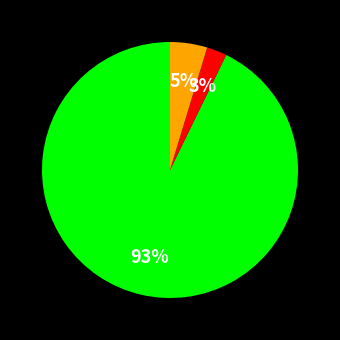

Count the number of slices in the pie.

3